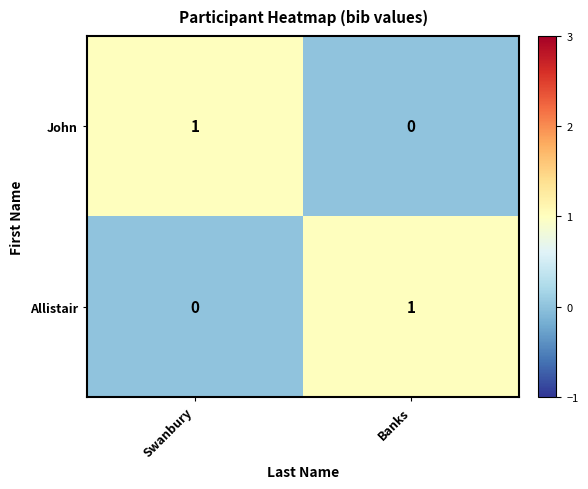

Rank the categories by Allistair value from lowest to highest.

Swanbury, Banks